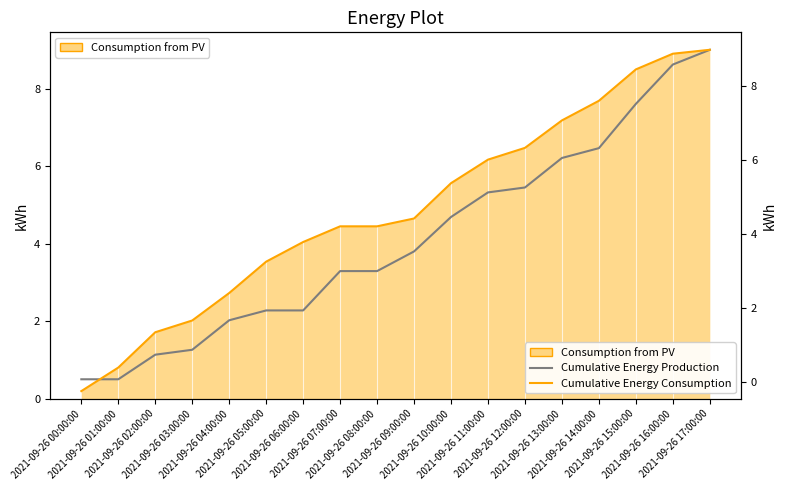

Rank the categories by Cumulative Energy Production value from highest to lowest.

2021-09-26 17:00:00, 2021-09-26 16:00:00, 2021-09-26 15:00:00, 2021-09-26 14:00:00, 2021-09-26 13:00:00, 2021-09-26 12:00:00, 2021-09-26 11:00:00, 2021-09-26 10:00:00, 2021-09-26 09:00:00, 2021-09-26 07:00:00, 2021-09-26 08:00:00, 2021-09-26 05:00:00, 2021-09-26 06:00:00, 2021-09-26 04:00:00, 2021-09-26 03:00:00, 2021-09-26 02:00:00, 2021-09-26 00:00:00, 2021-09-26 01:00:00